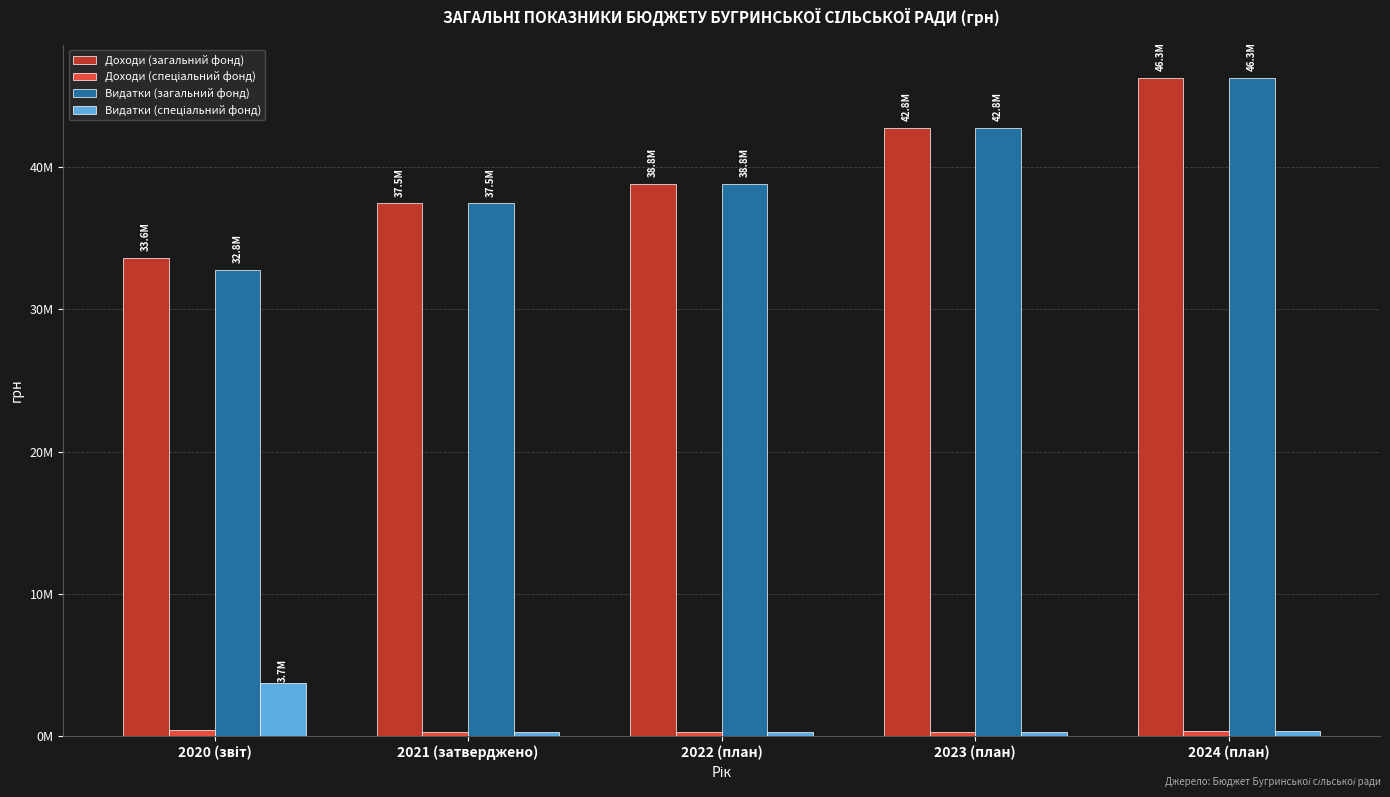

Between 2021 (затверджено) and 2022 (план), which series saw the biggest shift?

Доходи (загальний фонд)